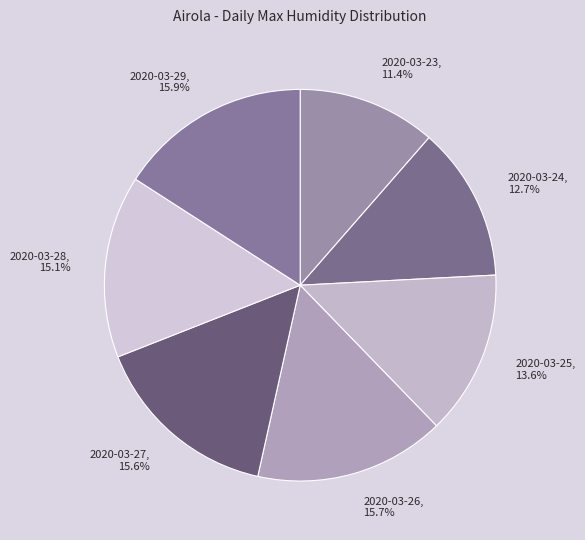

What percentage is NOT represented by 2020-03-29?

84.1%